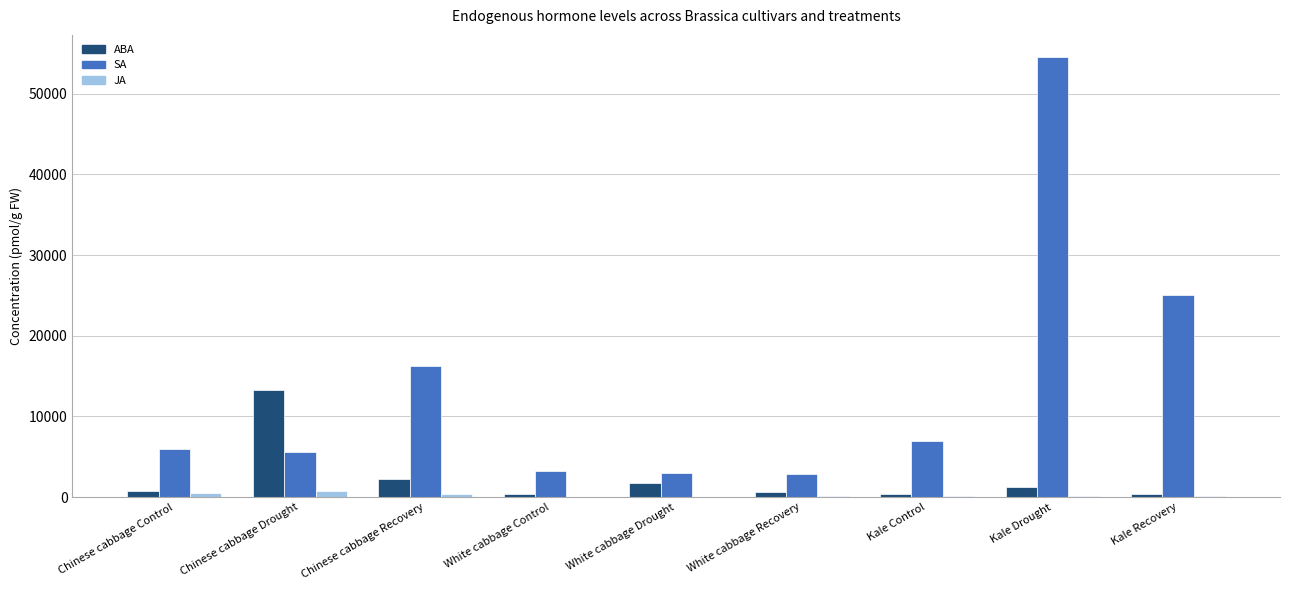

What is the sum of the ABA values at White cabbage Drought and Kale Drought?

3014.9